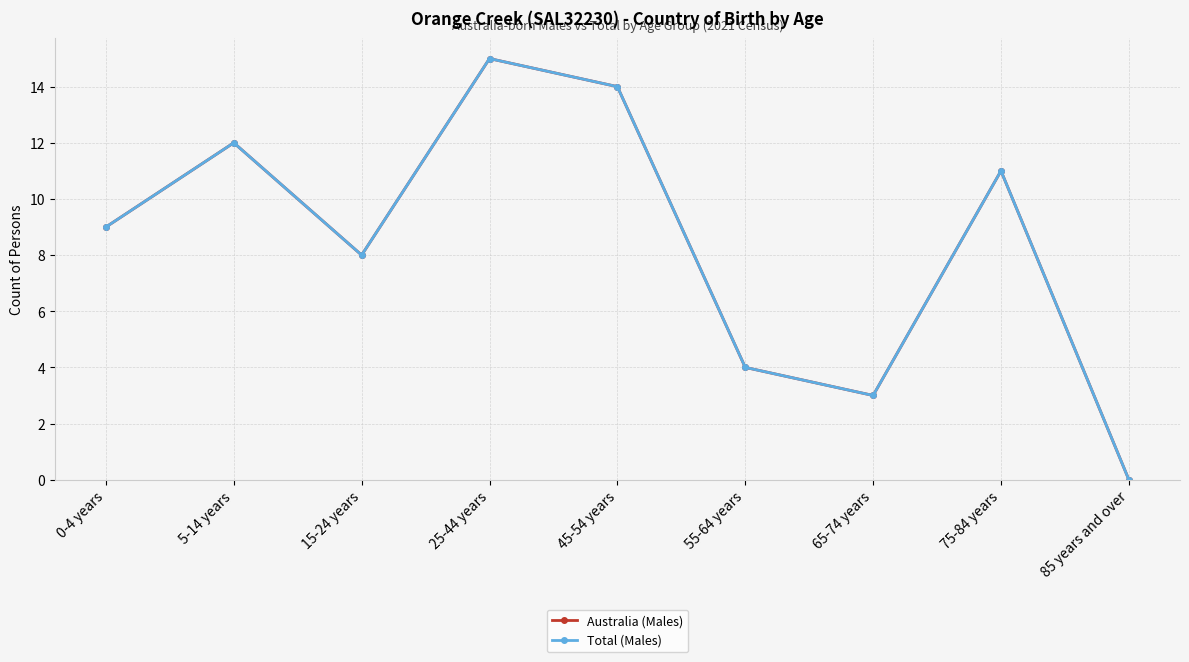

Is this an area chart (filled region under the line)?

No